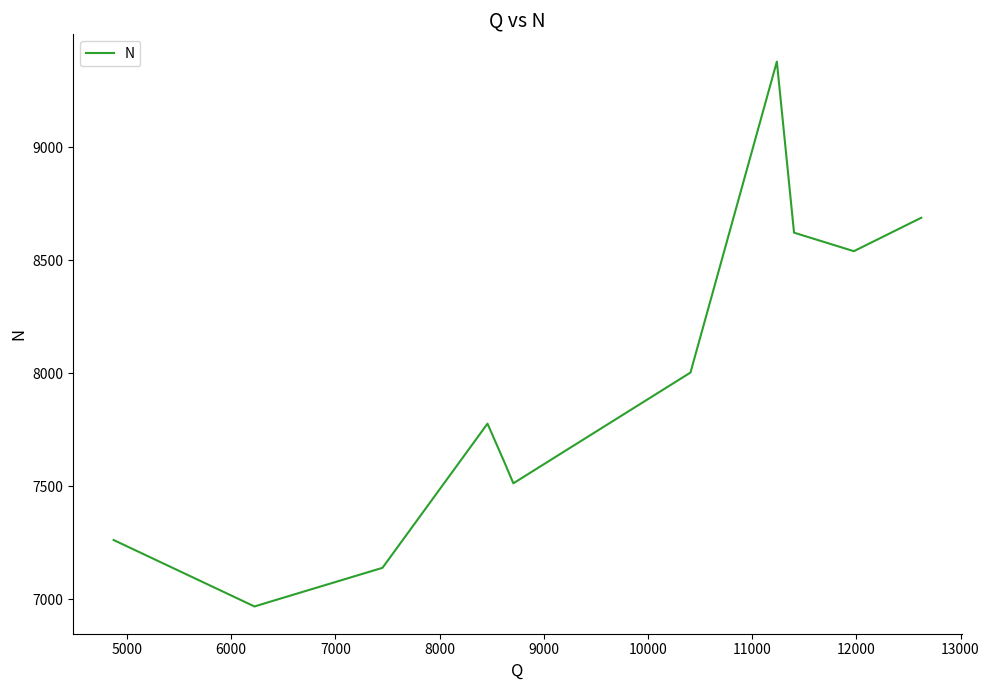

What is the difference between the maximum and minimum values?

2411